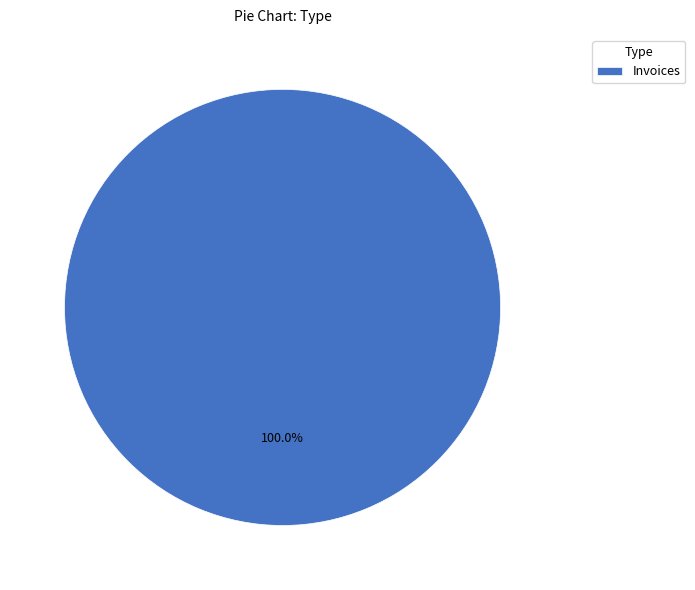

Which slice represents more than half of the pie?

Invoices